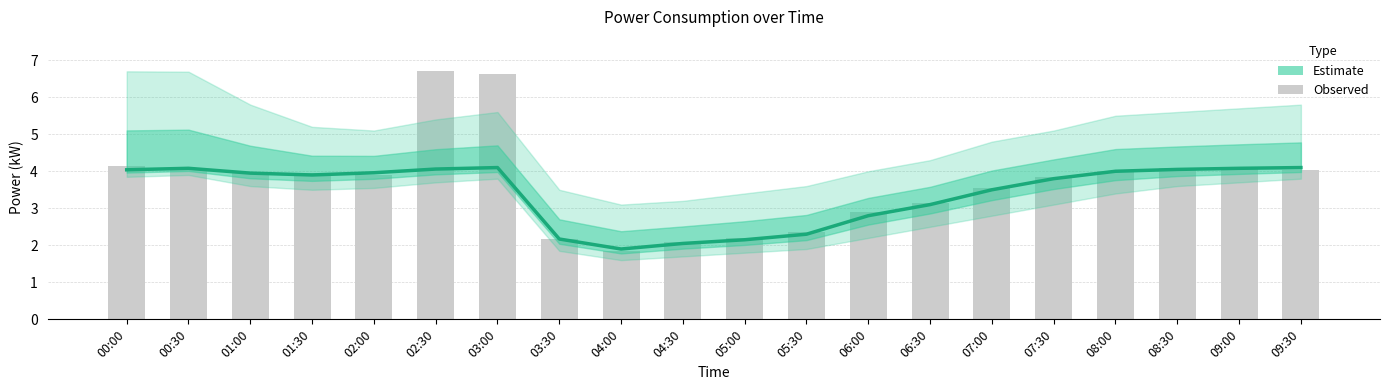

What is the sum of the Estimate values at 07:30 and 00:00?

7.8